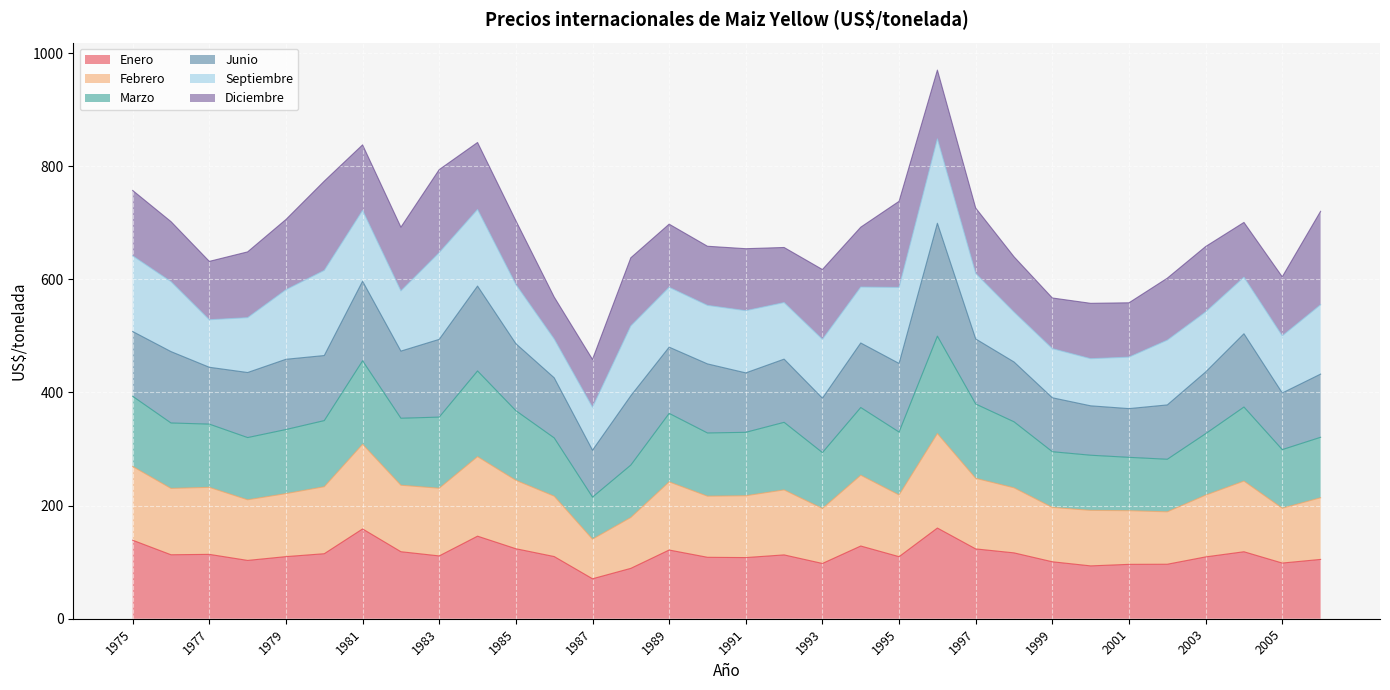

What is the total value across all series at 1989?

697.6